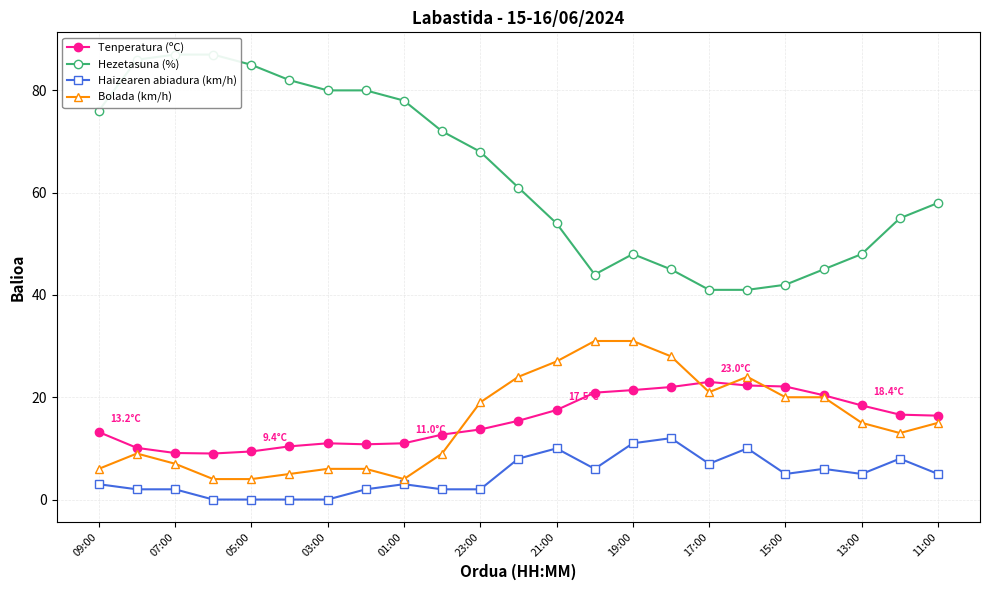

True or false: Tenperatura (ºC) and Haizearen abiadura (km/h) intersect in this chart.

False